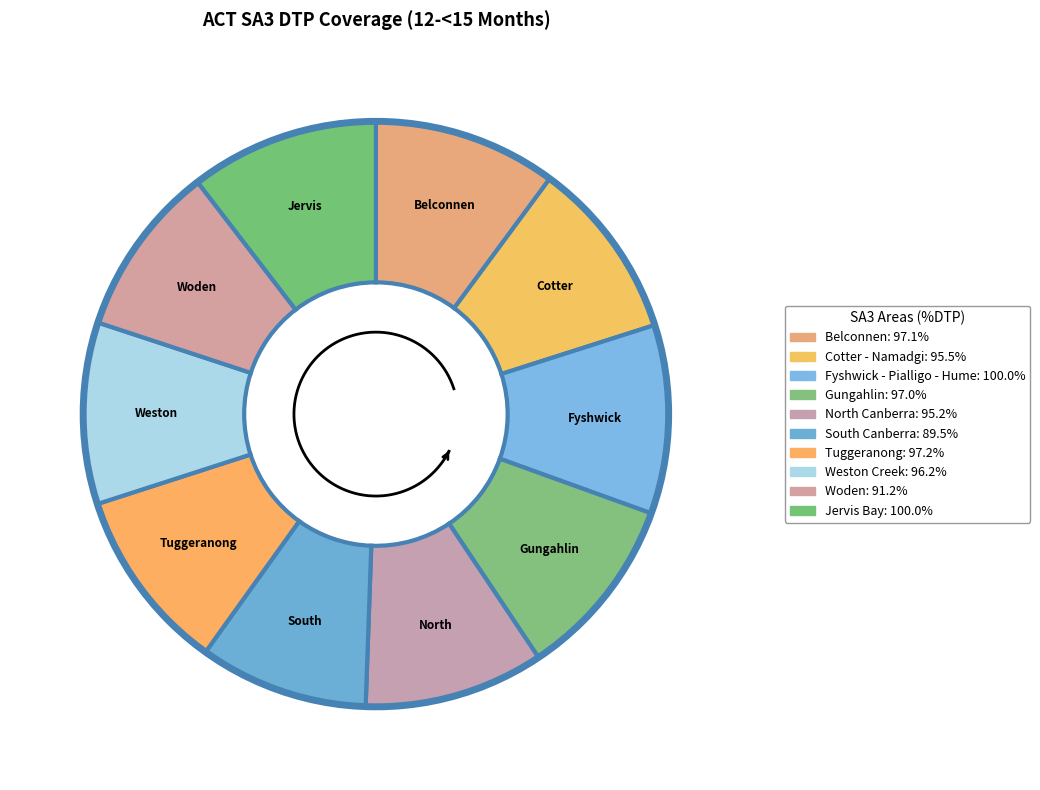

Which has a higher value, Woden or North Canberra?

North Canberra